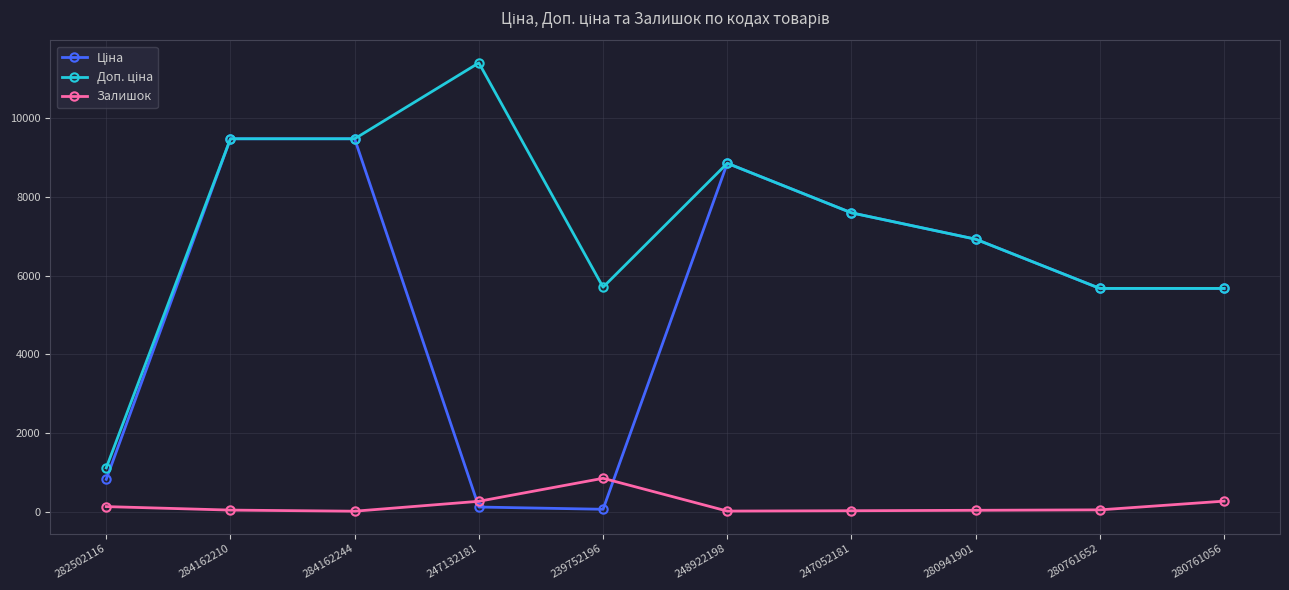

At how many categories does at least one series exceed 6585?

6